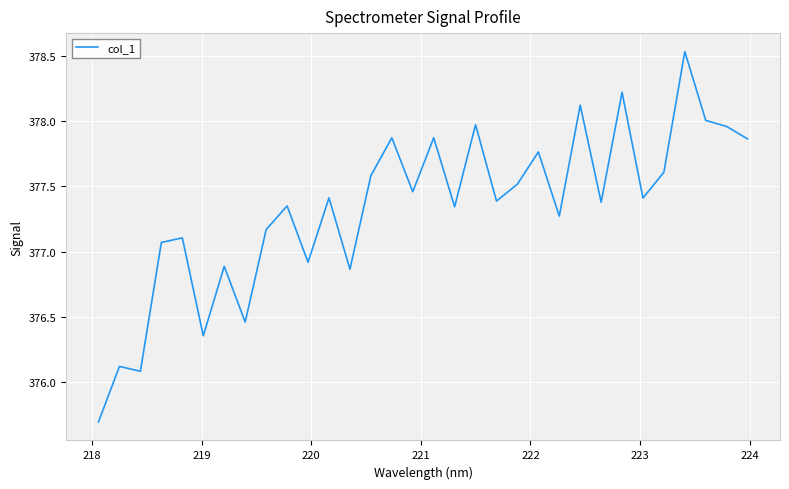

What is the difference between the maximum and minimum values?

2.8